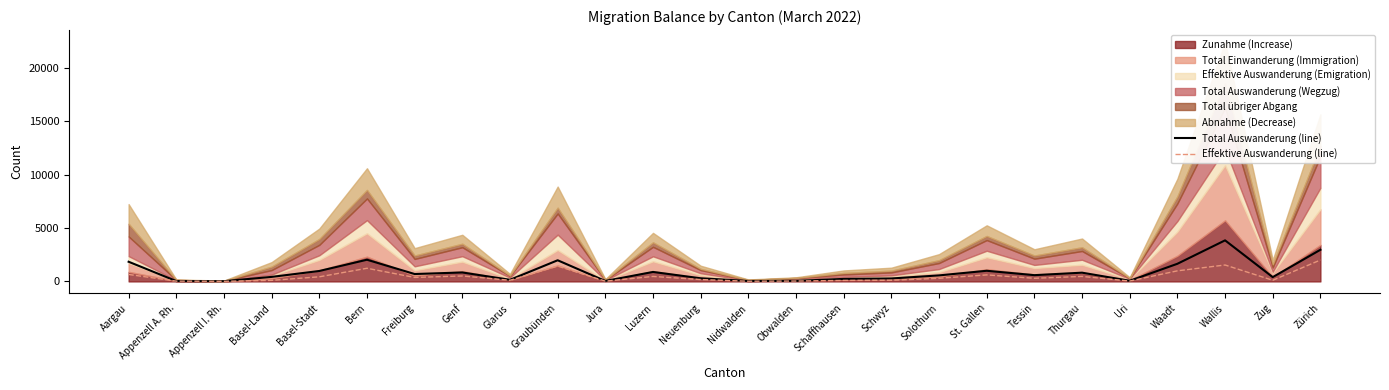

Reading right to left, what are all the values shown in this chart?

Total Auswanderung (line): Zürich=2960	Zug=401	Wallis=3841	Waadt=1650	Uri=60	Thurgau=818	Tessin=586	St. Gallen=996	Solothurn=563	Schwyz=275	Schaffhausen=234	Obwalden=53	Nidwalden=37	Neuenburg=293	Luzern=886	Jura=41	Graubünden=1978	Glarus=151	Genf=838	Freiburg=691	Bern=2028	Basel-Stadt=976	Basel-Land=423	Appenzell I. Rh.=19	Appenzell A. Rh.=33	Aargau=1839
Effektive Auswanderung (line): Zürich=2003	Zug=107	Wallis=1535	Waadt=990	Uri=36	Thurgau=468	Tessin=292	St. Gallen=610	Solothurn=293	Schwyz=106	Schaffhausen=92	Obwalden=35	Nidwalden=19	Neuenburg=174	Luzern=466	Jura=24	Graubünden=1435	Glarus=107	Genf=510	Freiburg=373	Bern=1230	Basel-Stadt=430	Basel-Land=100	Appenzell I. Rh.=12	Appenzell A. Rh.=26	Aargau=652